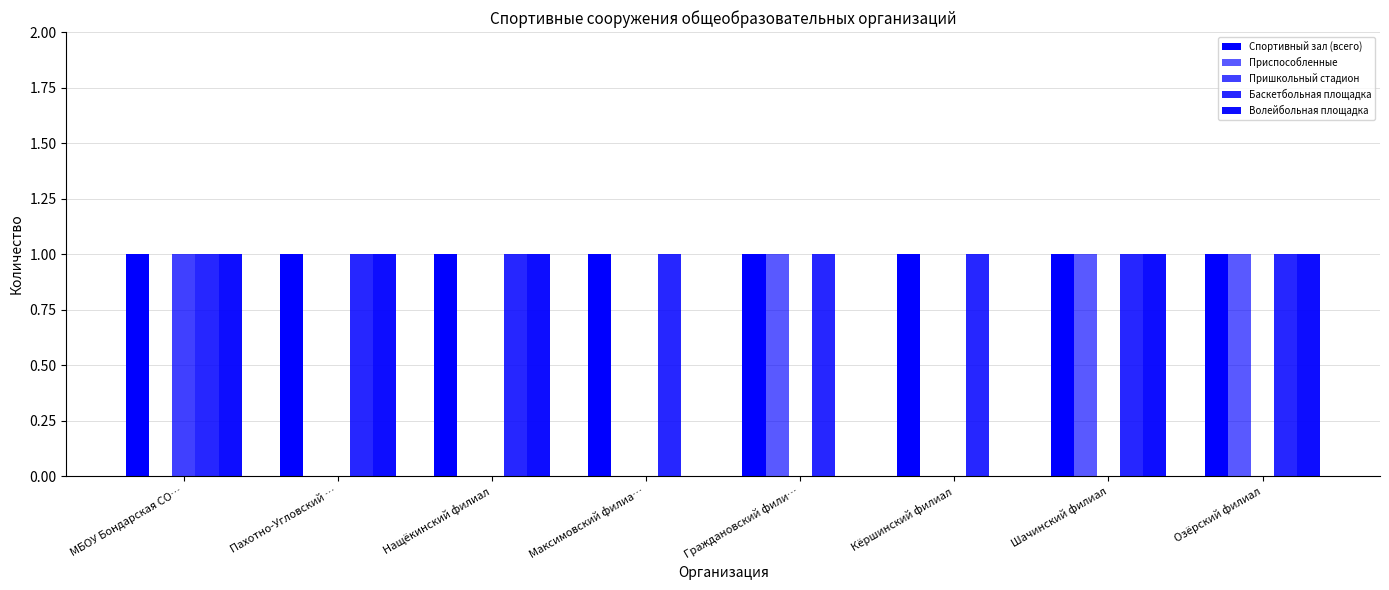

List the series in order of their peak value, highest first.

Спортивный зал (всего), Приспособленные, Пришкольный стадион, Баскетбольная площадка, Волейбольная площадка